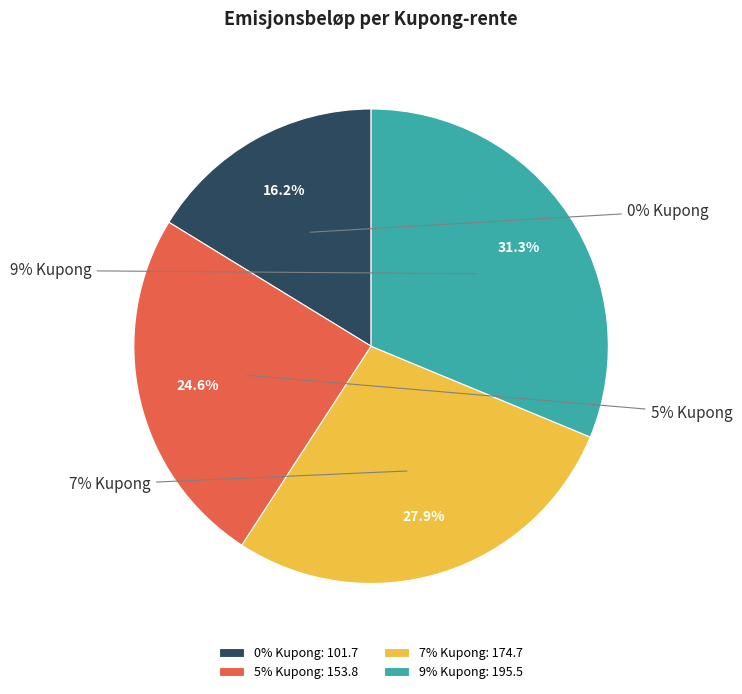

The 9% Kupong slice represents 19% of the pie. True or false?

False